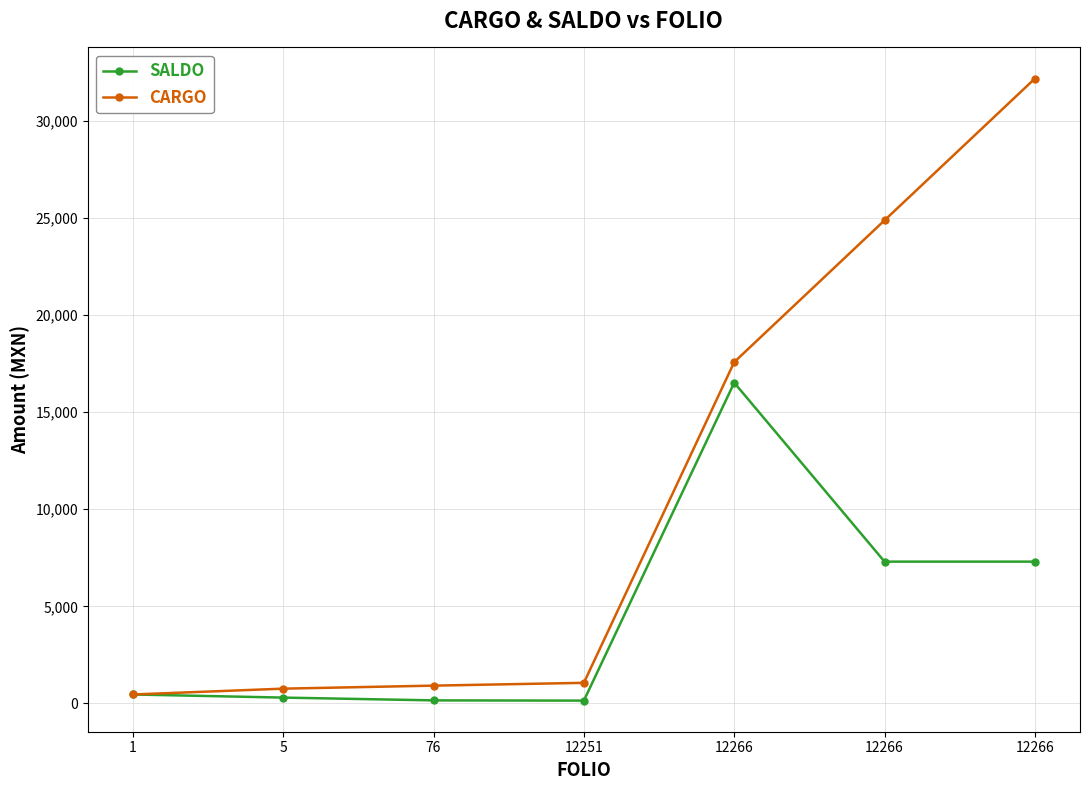

Does the chart have visible grid lines?

Yes